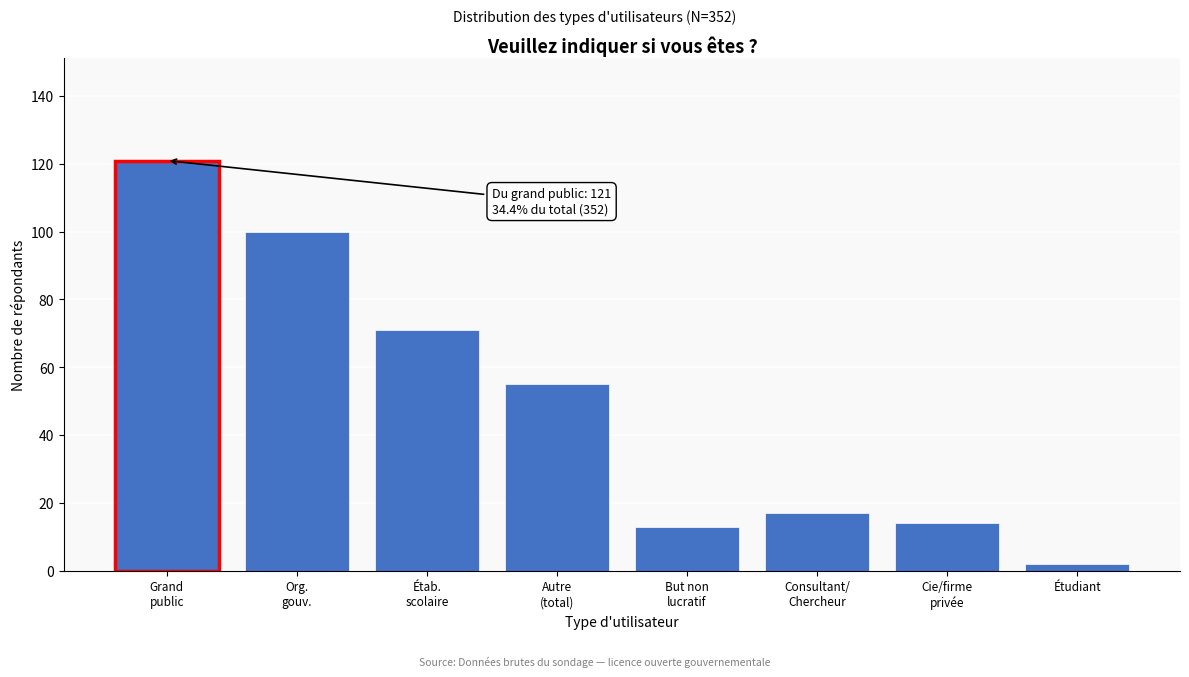

Reading left to right, what are all the values shown in this chart?

121	100	71	55	13	17	14	2